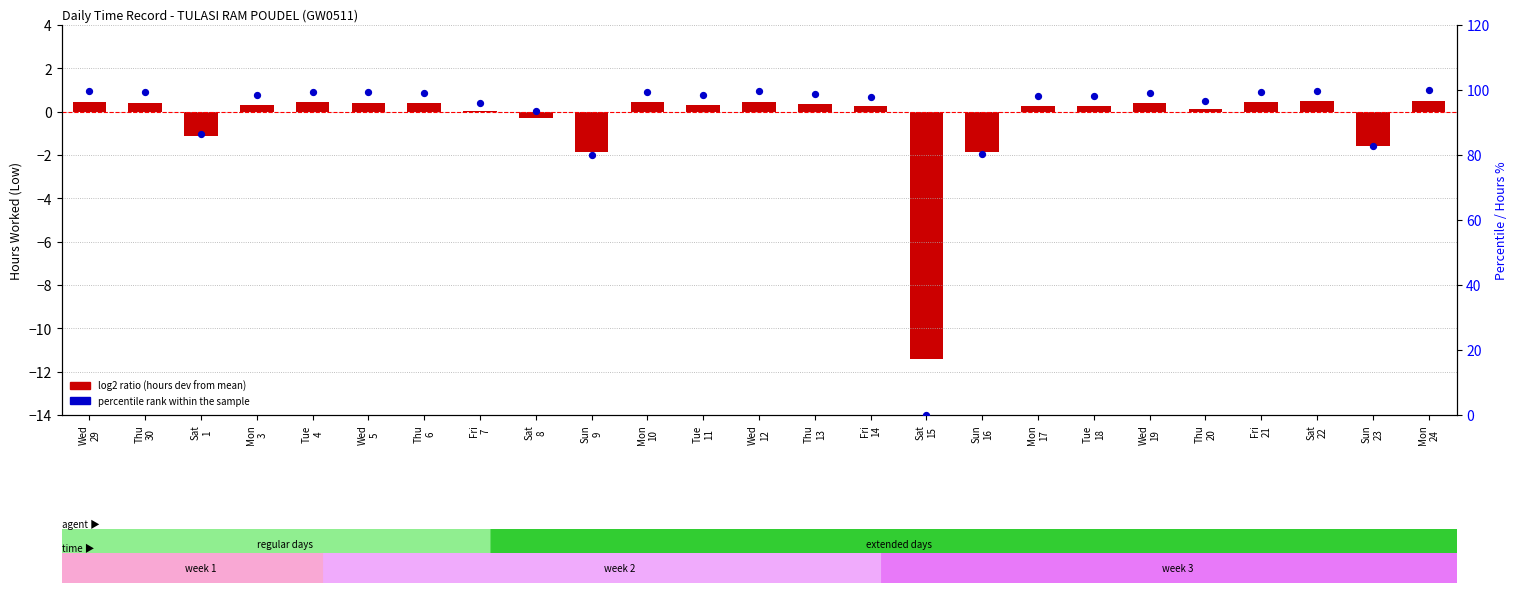

At how many categories does at least one series exceed 67?

24